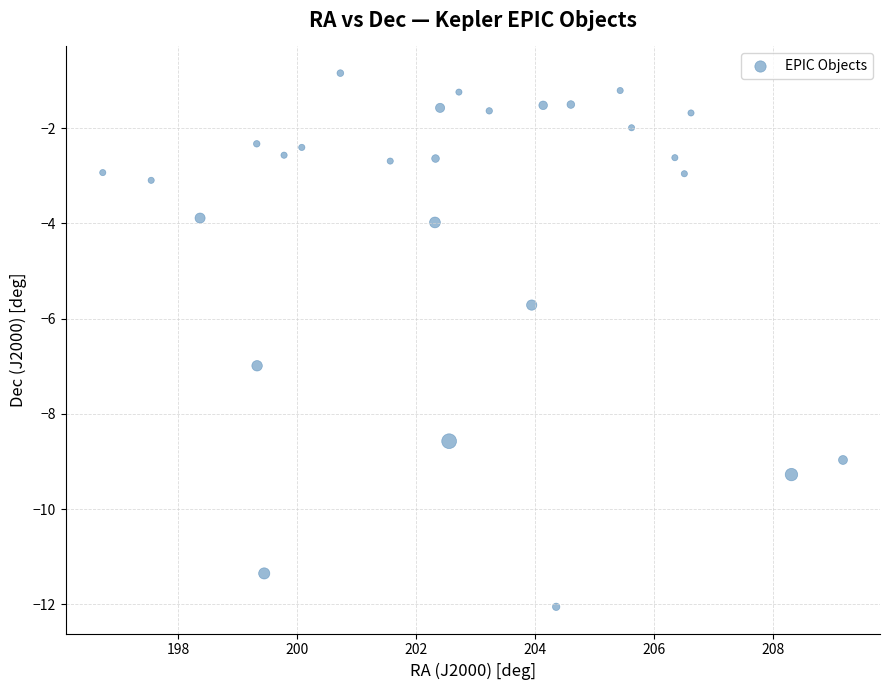

What is the range of Y values (max minus min)?

11.2